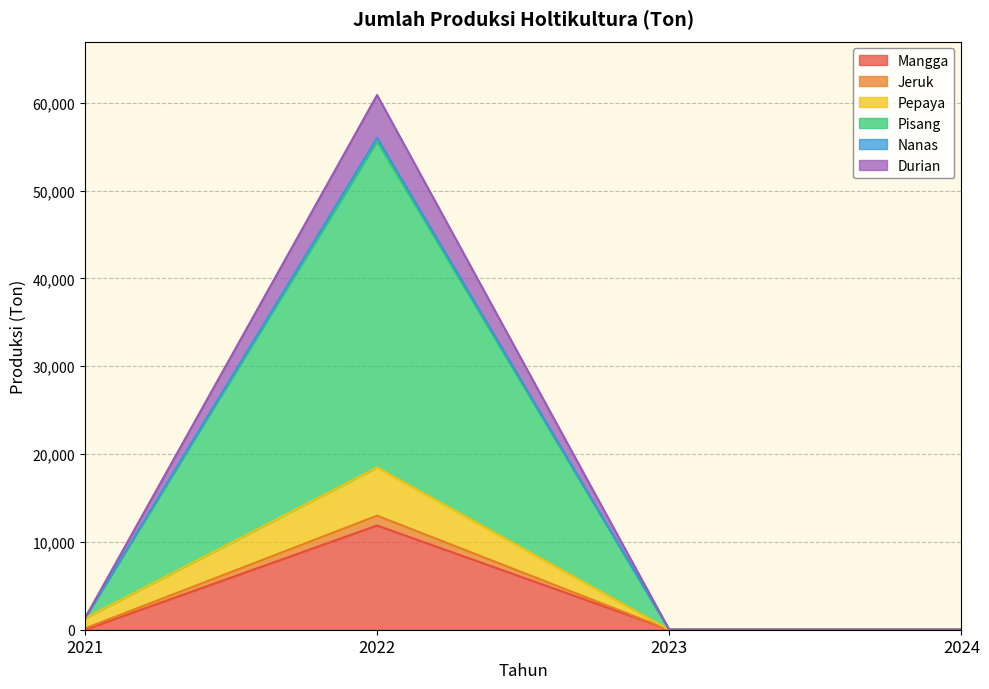

At which label does Durian first exceed 1303?

2022